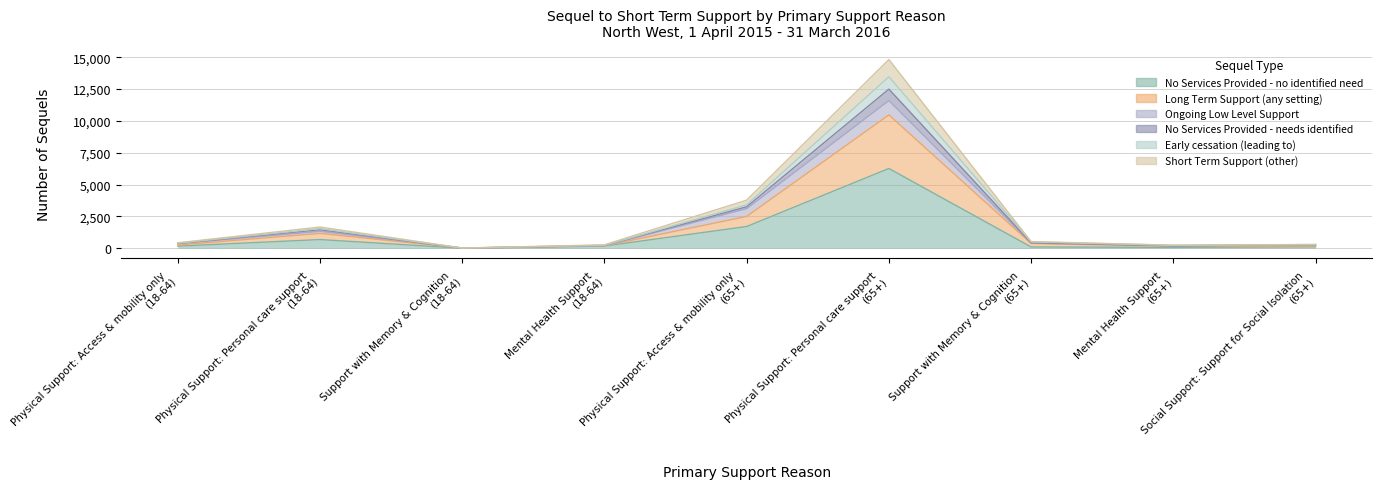

Does the chart have visible grid lines?

Yes